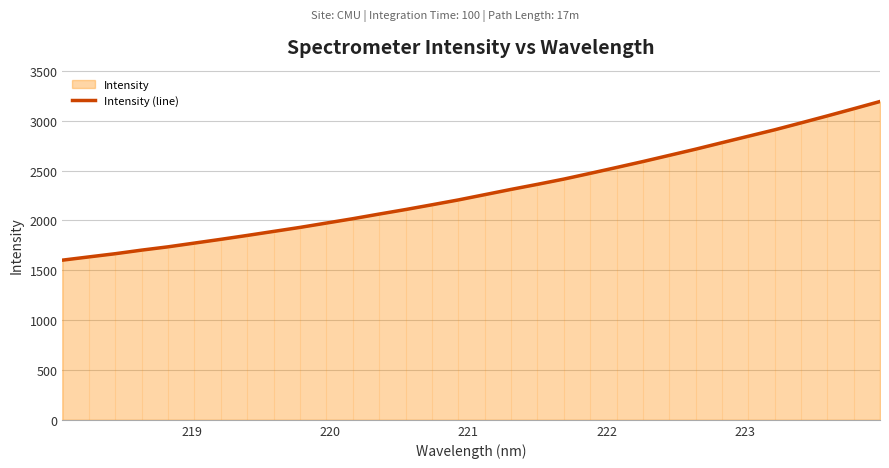

What is the smallest value displayed?

1601.3